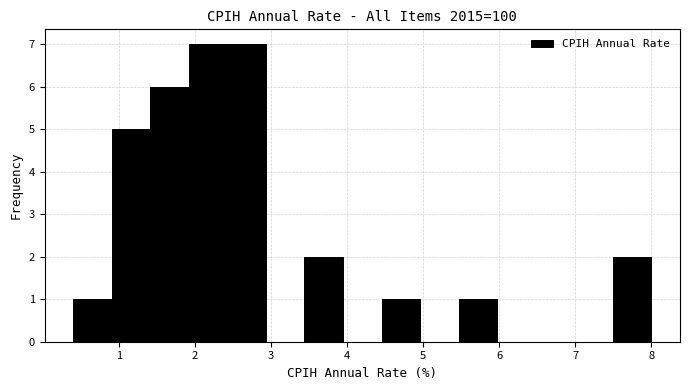

Reading left to right, transcribe this chart: for each bar, give the range it covers on the x-axis and its height. Neither the bar edges nor the heights are printed on the chart, so give them approximately, as read against the axes.

0.4 to 0.9: 1
0.9 to 1.4: 5
1.4 to 1.9: 6
1.9 to 2.4: 7
2.4 to 2.9: 7
2.9 to 3.4: 0
3.4 to 3.9: 2
3.9 to 4.5: 0
4.5 to 5.0: 1
5.0 to 5.5: 0
5.5 to 6.0: 1
6.0 to 6.5: 0
6.5 to 7.0: 0
7.0 to 7.5: 0
7.5 to 8.0: 2